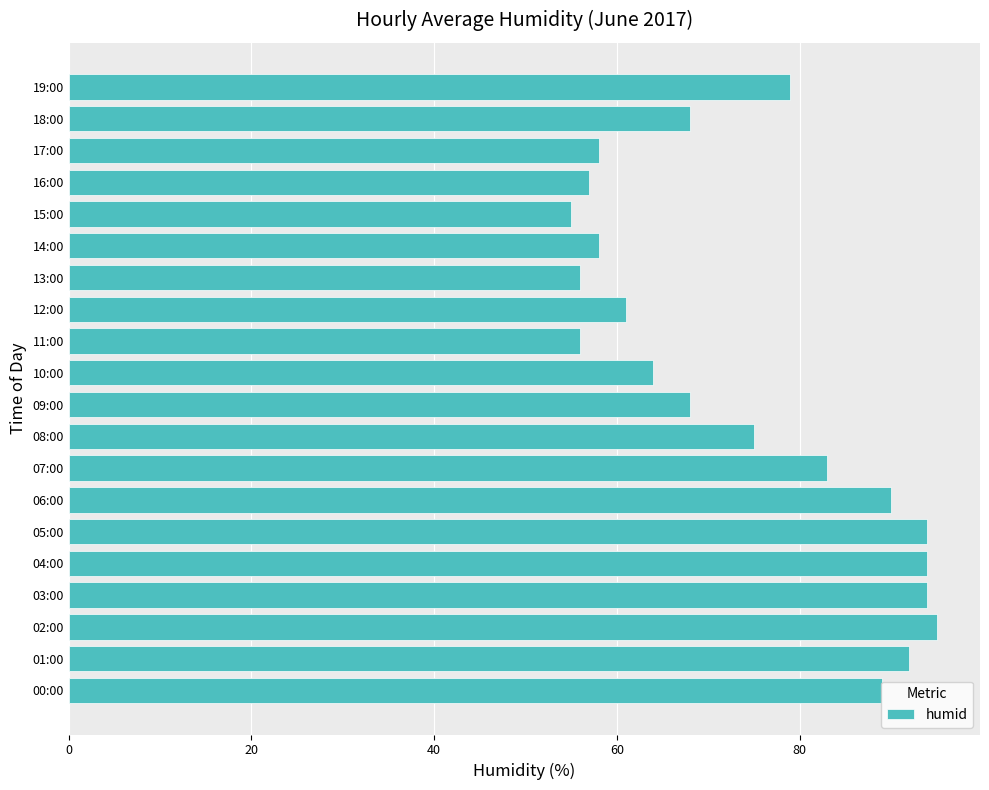

The chart shows a value of 56 at 11:00. True or false?

True